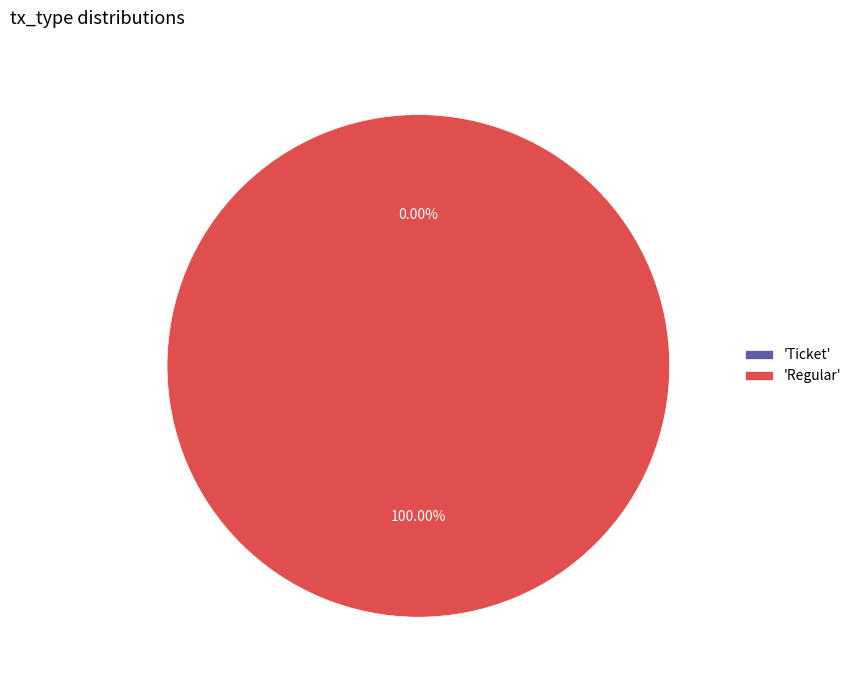

What is the change in value from Ticket to Regular?

+1